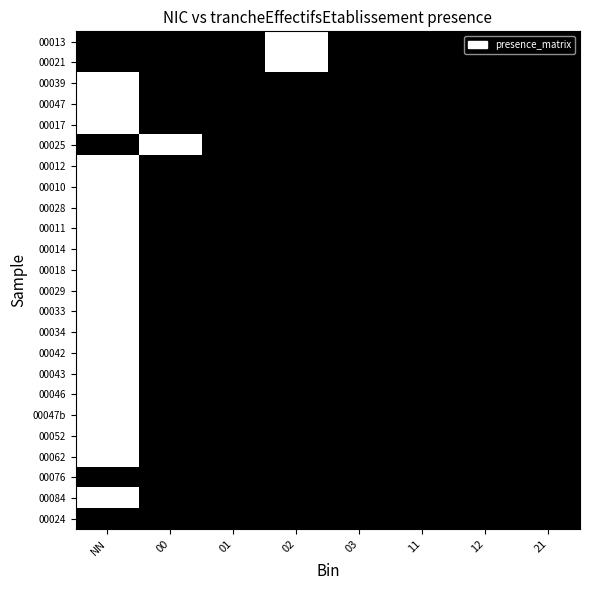

Count the number of data series in this chart.

24